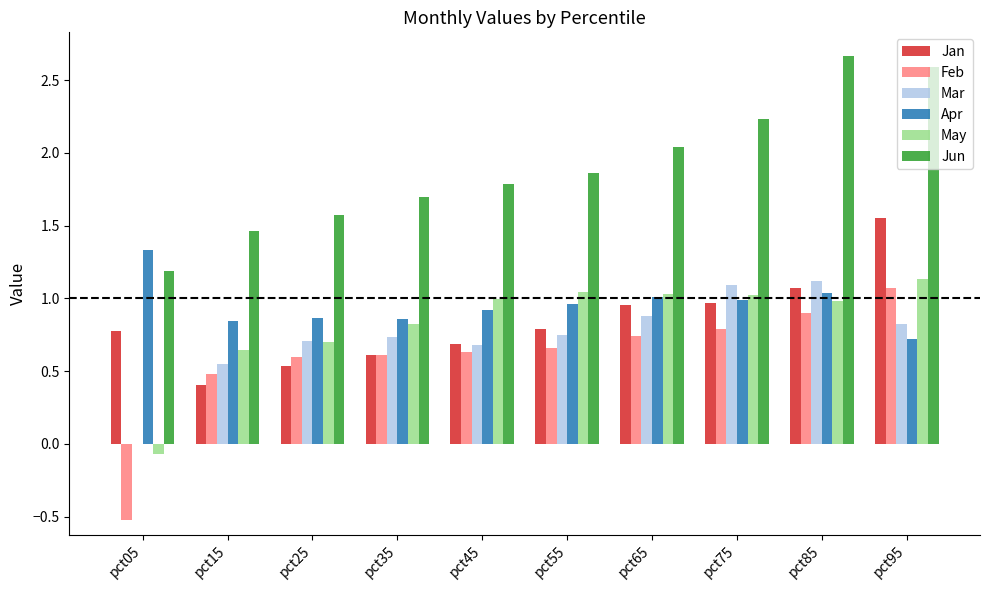

Is the value of Feb at pct85 greater than the value of Apr at pct55?

No